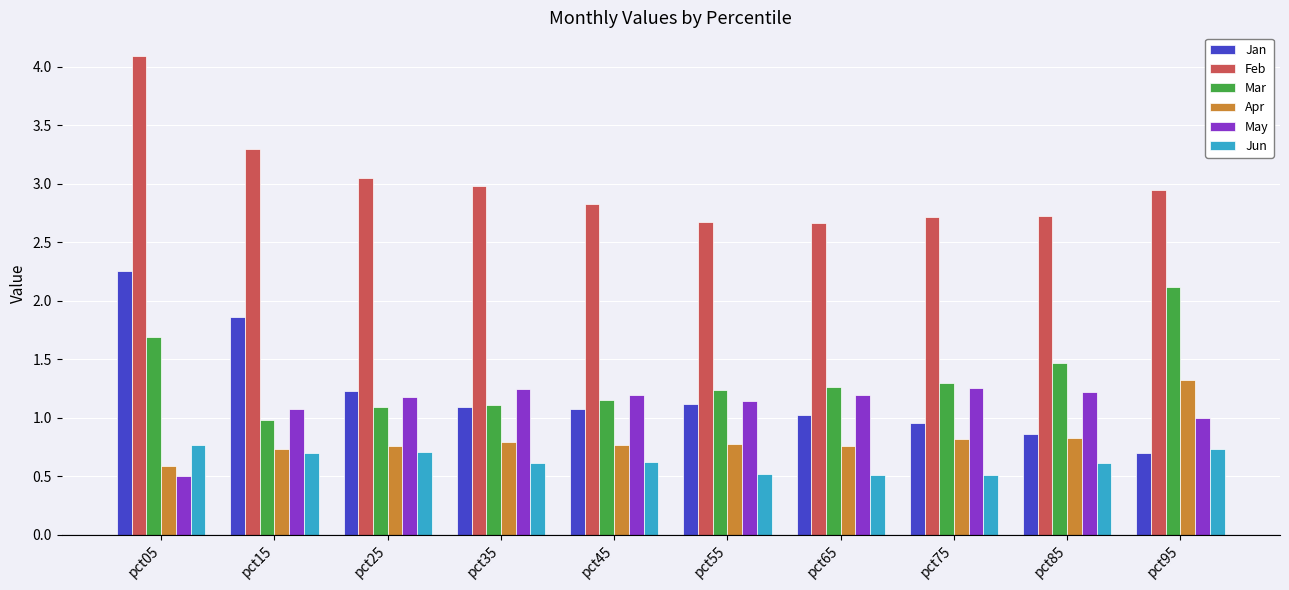

Is it true that Mar equals 0.8 at pct65?

False